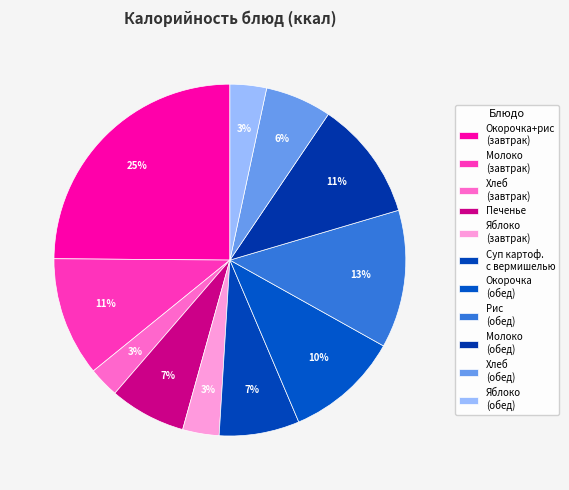

How much of the chart is everything except Хлеб (обед)?

93.9%